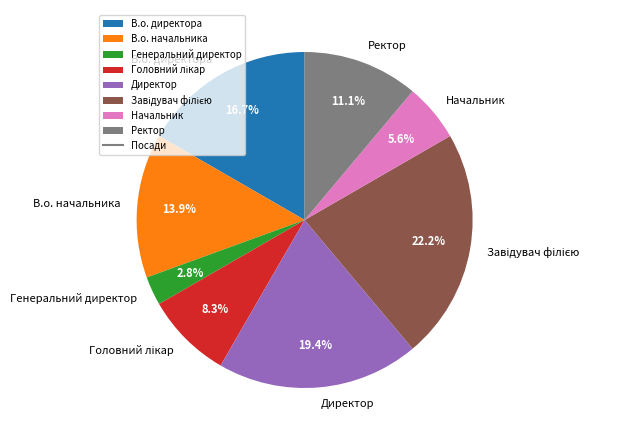

To the nearest percent, what is the average slice percentage?

12%